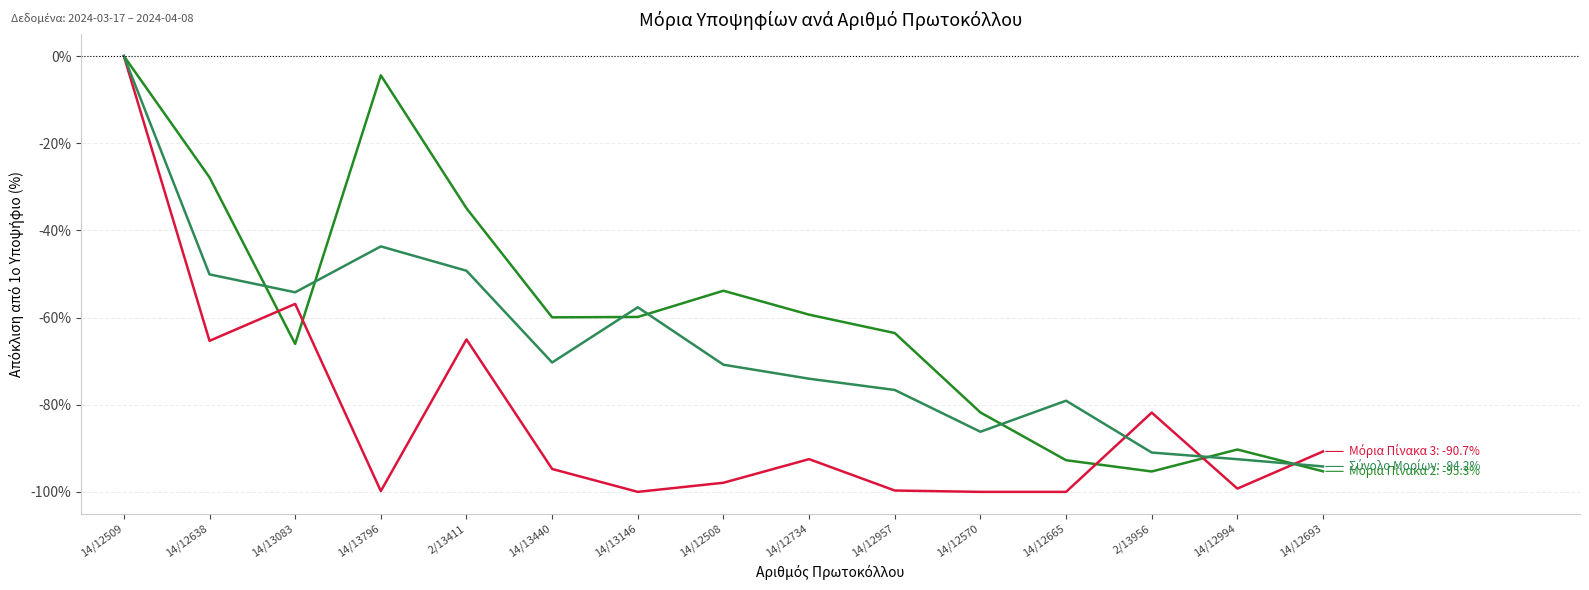

Which category has the highest value across all series?

14/12509